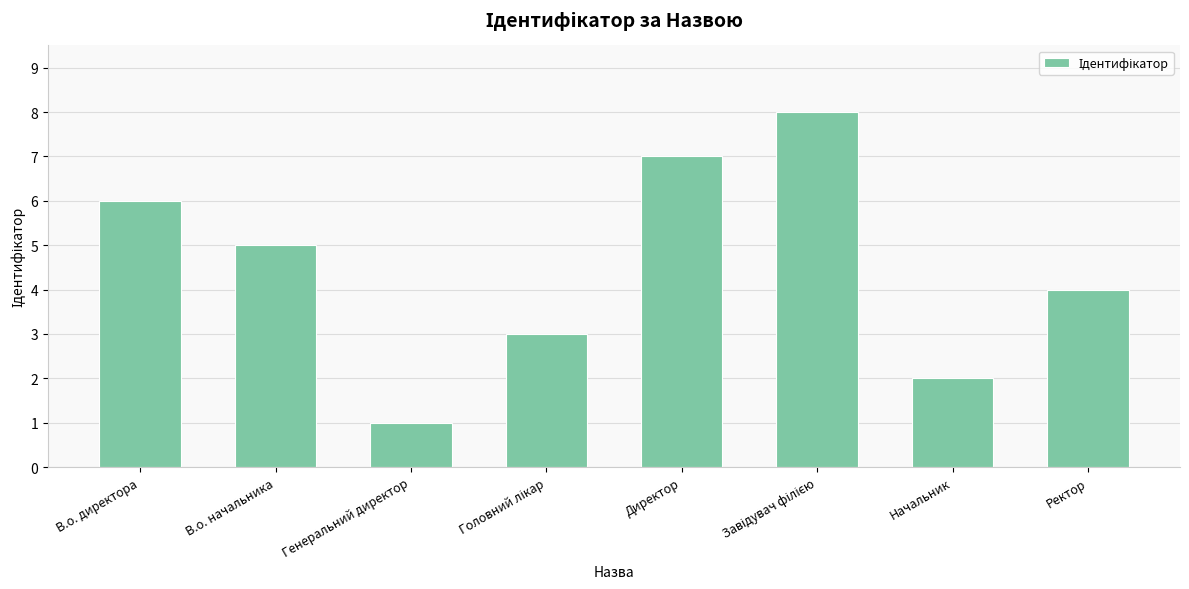

What is the sum of the values at Ректор and Начальник?

6